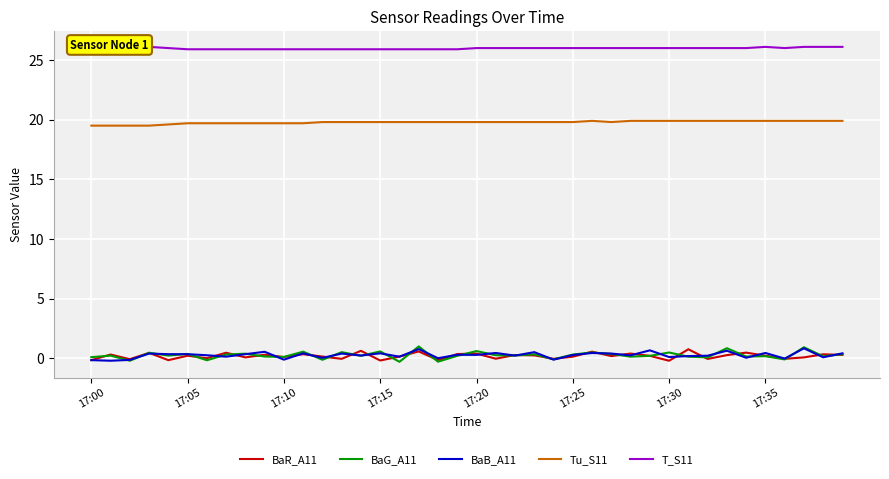

What is the difference between the second highest and minimum values in the T_S11 series?

0.2